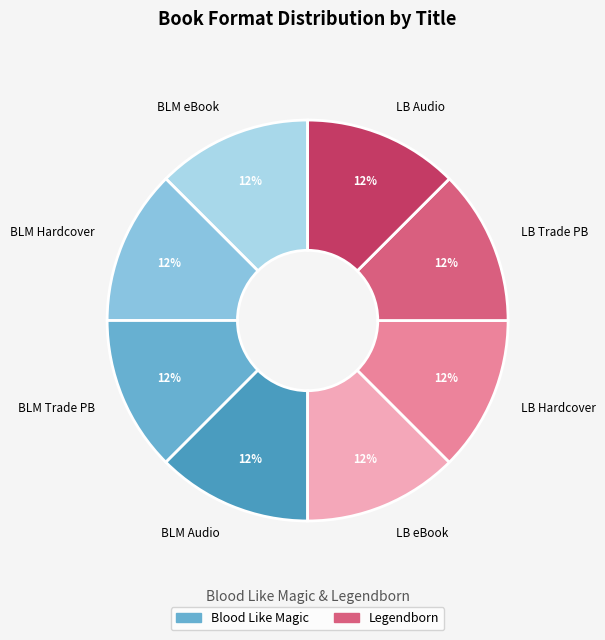

Does LB Audio represent more than half of the total?

No